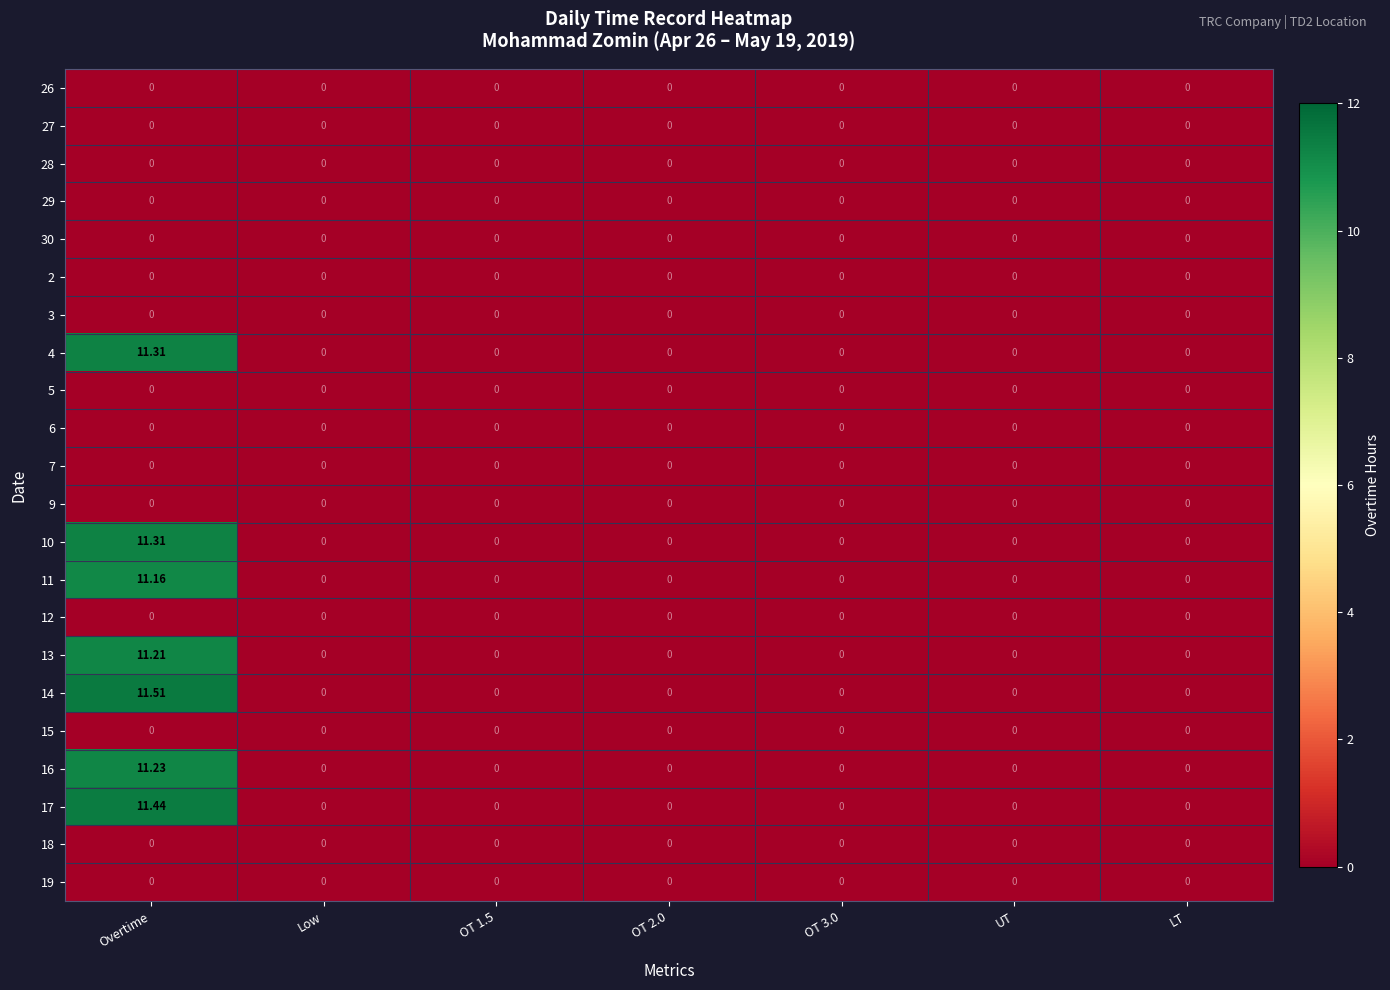

Which category has the highest value across all series?

Overtime